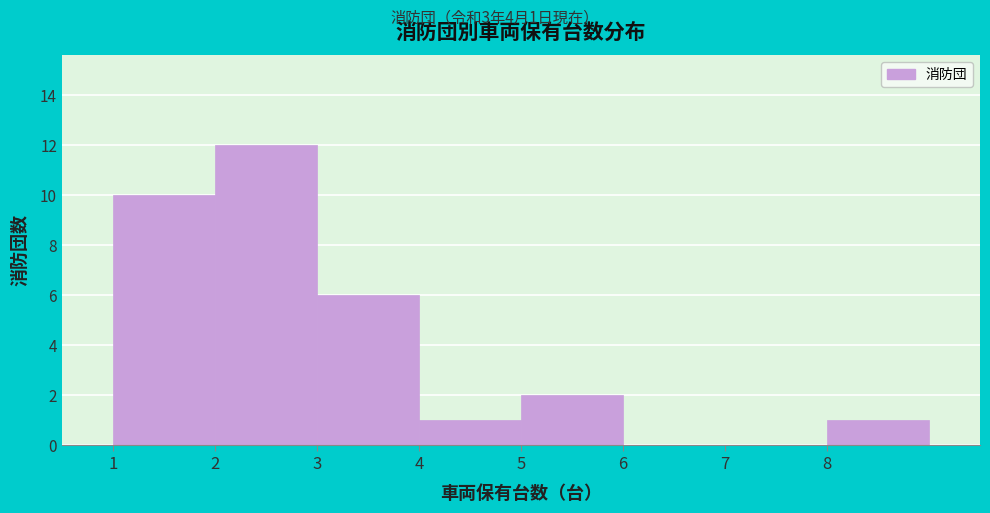

Over which range of the x-axis is the bar tallest?

2 to 3